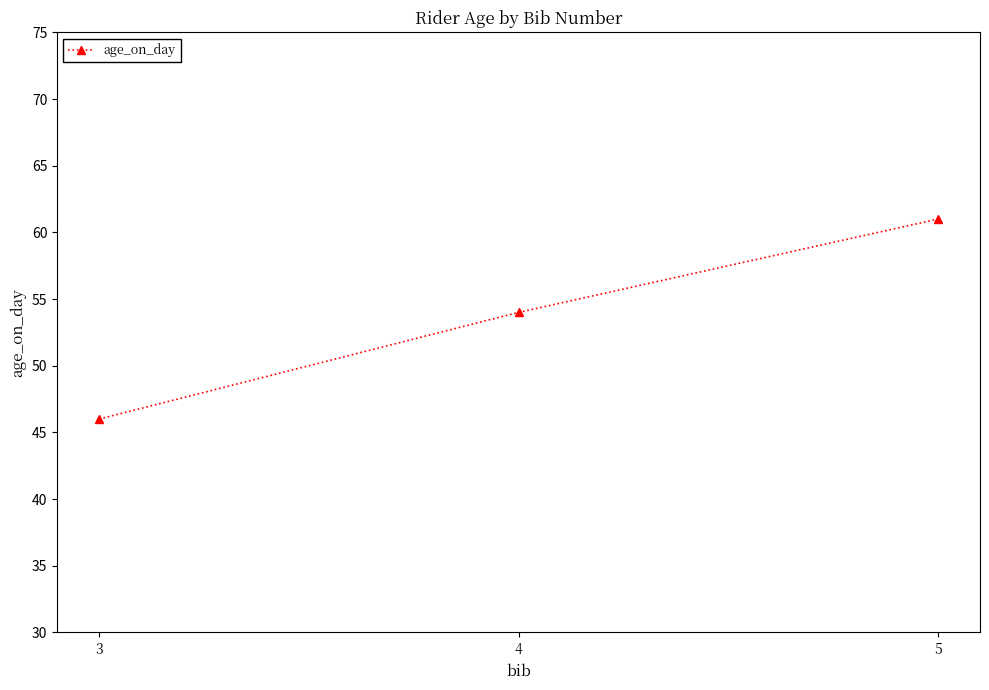

What is the difference between the second highest and minimum values?

8